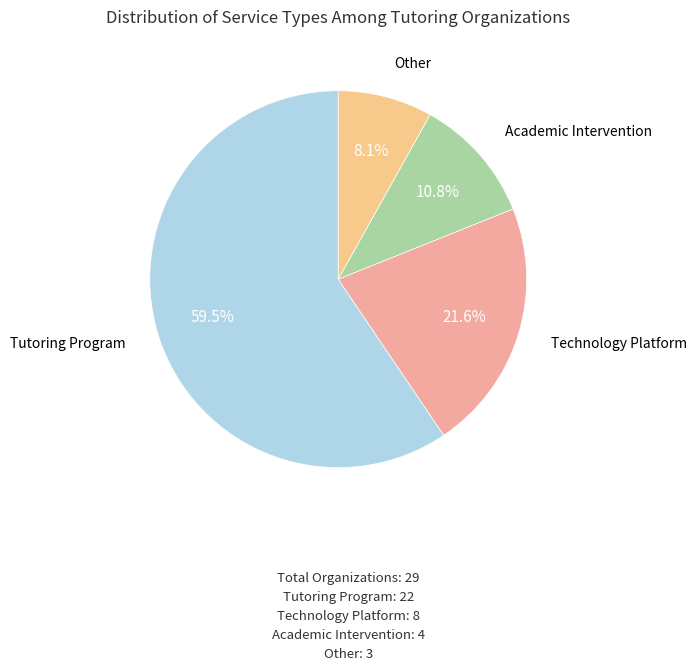

The Technology Platform slice represents 16% of the pie. True or false?

False